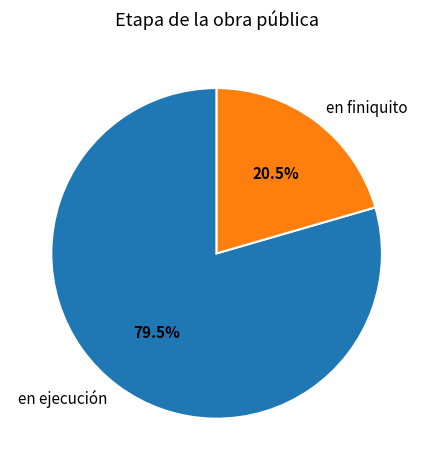

Do en finiquito and en ejecución together represent more than half of the pie?

Yes